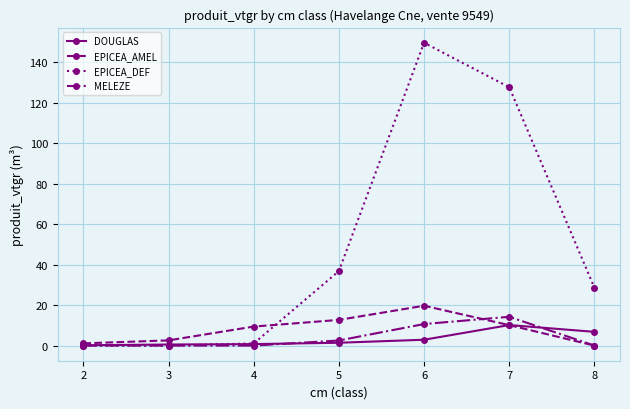

The value of EPICEA_DEF at 2 is 94.5. True or false?

False